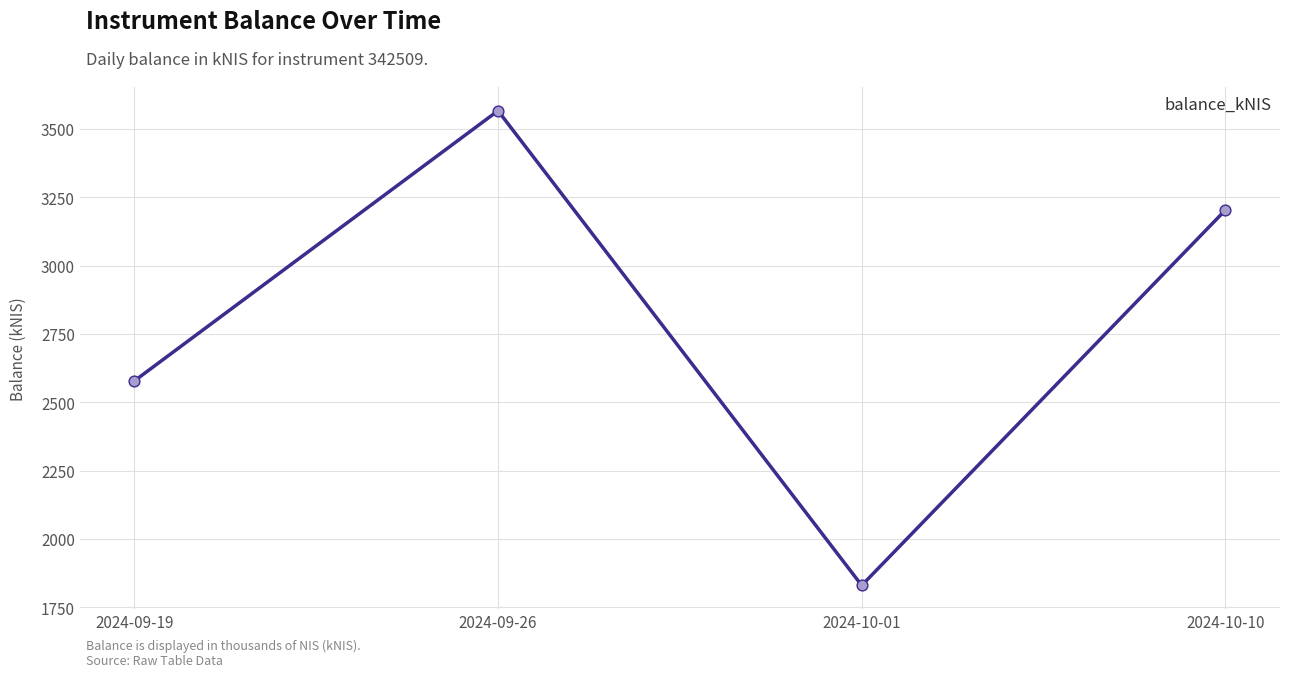

What is the change in value from 2024-09-19 to 2024-10-10?

+625.4